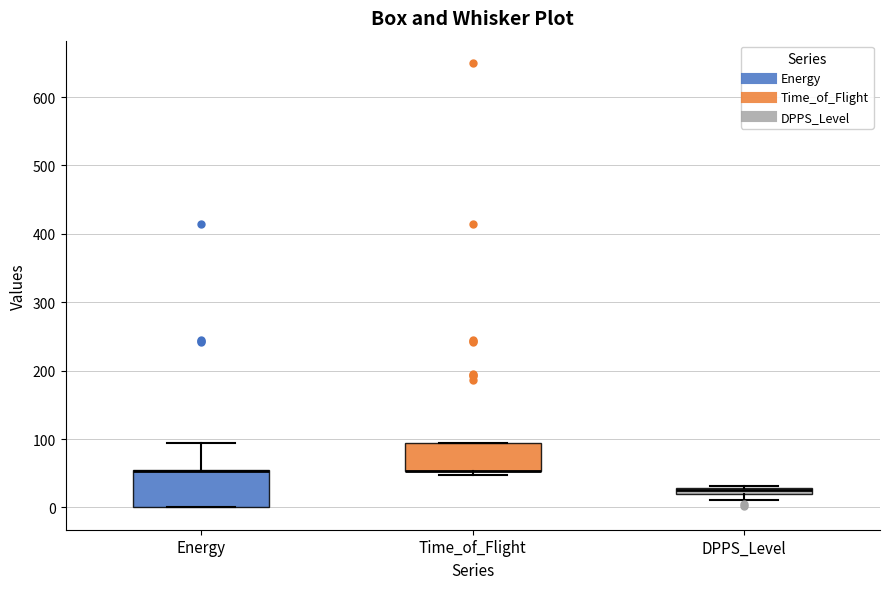

Comparing the boxes themselves (not the whiskers), which one is the tallest?

Energy